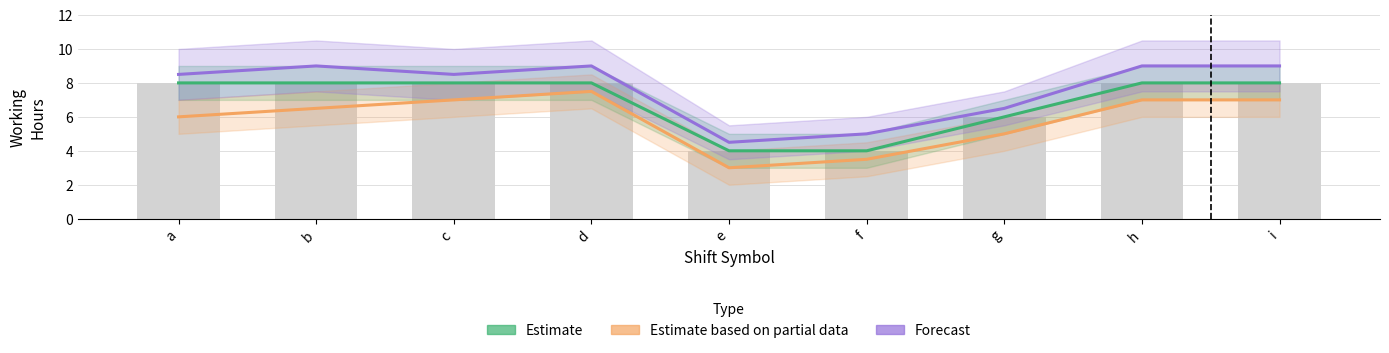

How many data points in Estimate based on partial data are above 6?

5